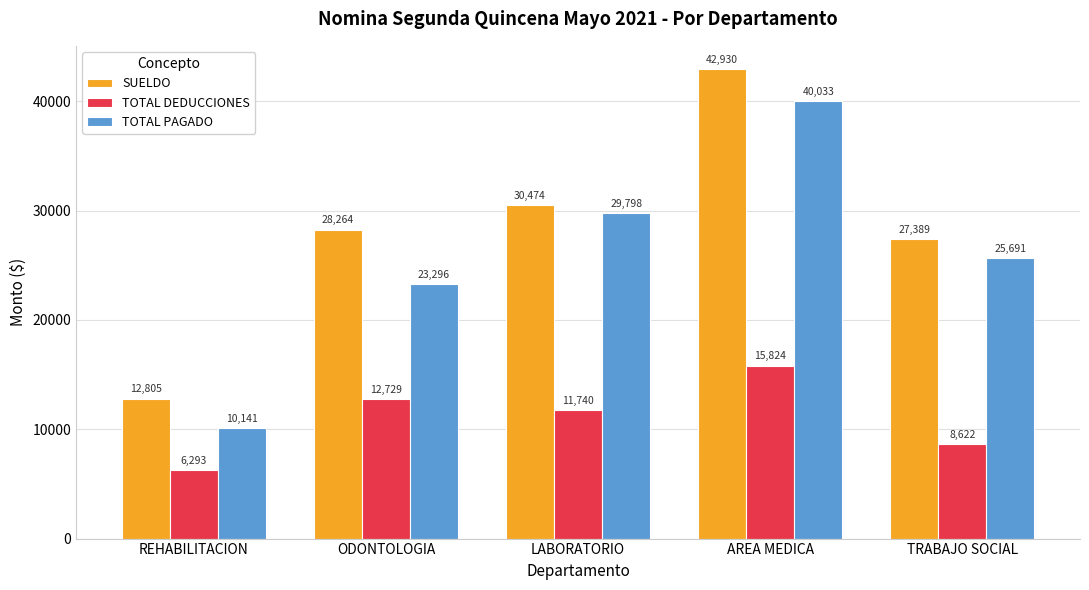

What are all the series names shown in the legend?

SUELDO, TOTAL DEDUCCIONES, TOTAL PAGADO